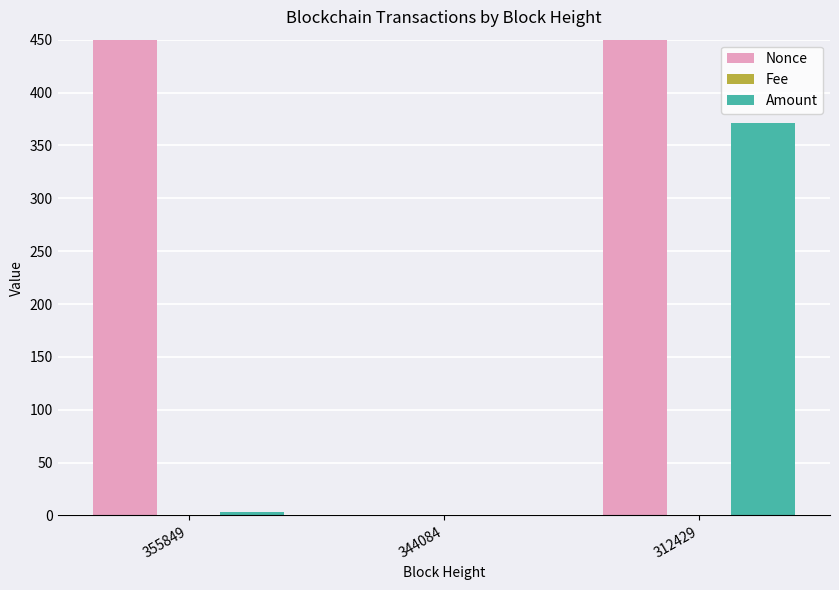

What is the difference between the Fee values at 312429 and 355849?

0.2